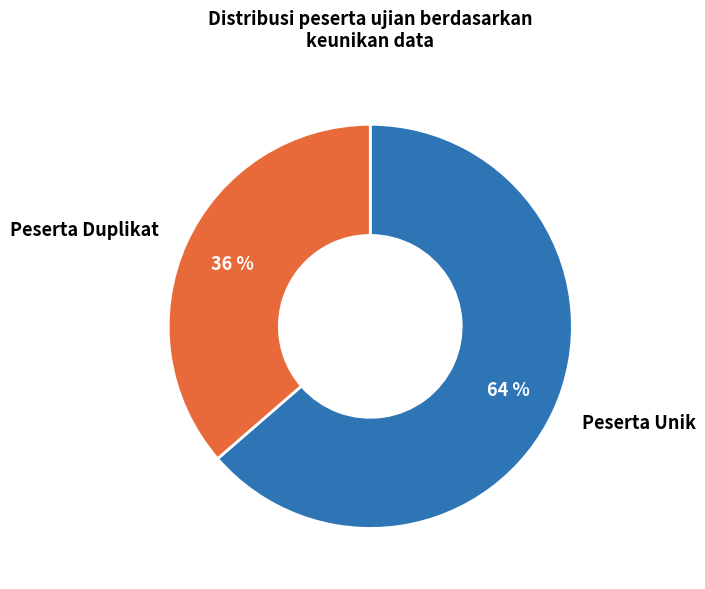

To the nearest percent, what portion does Peserta Duplikat represent?

36%